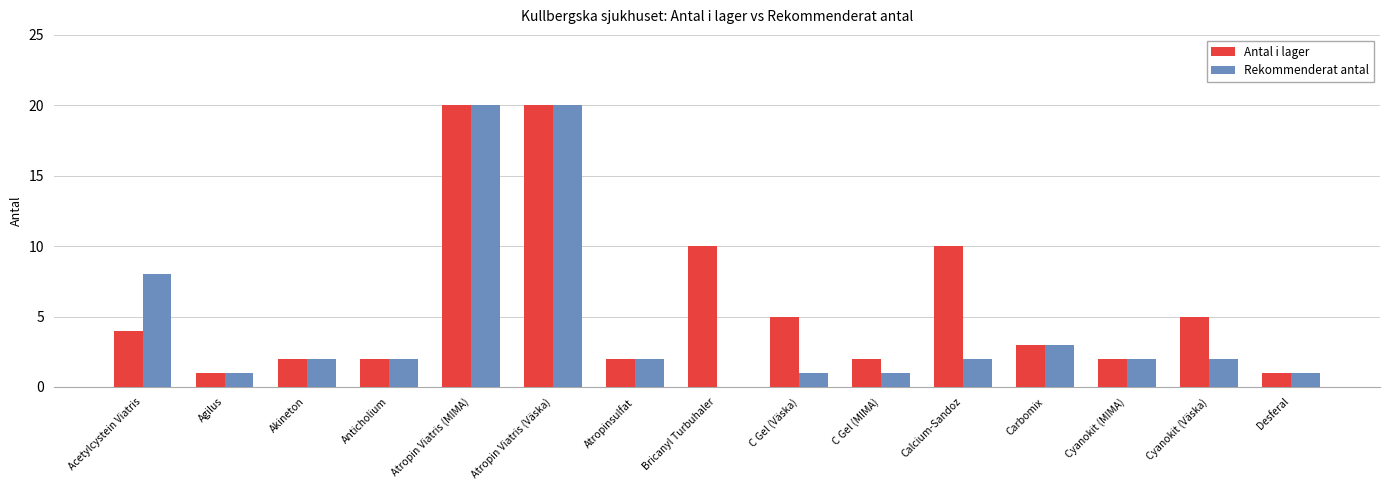

What is the total value across all series at Akineton?

4